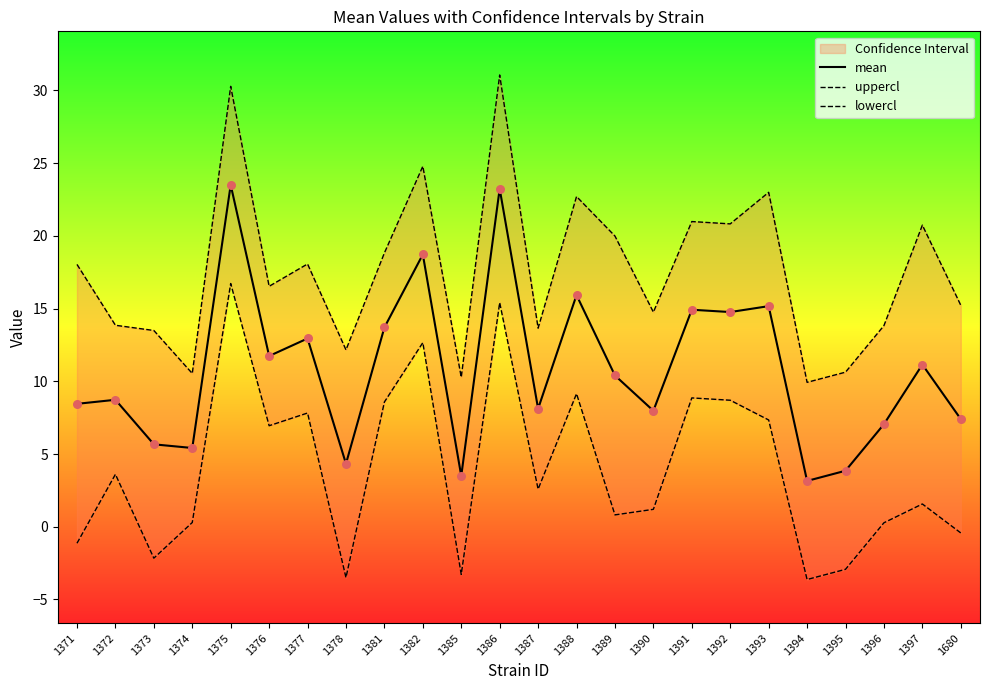

Which series contains the lowest Y value?

lowercl